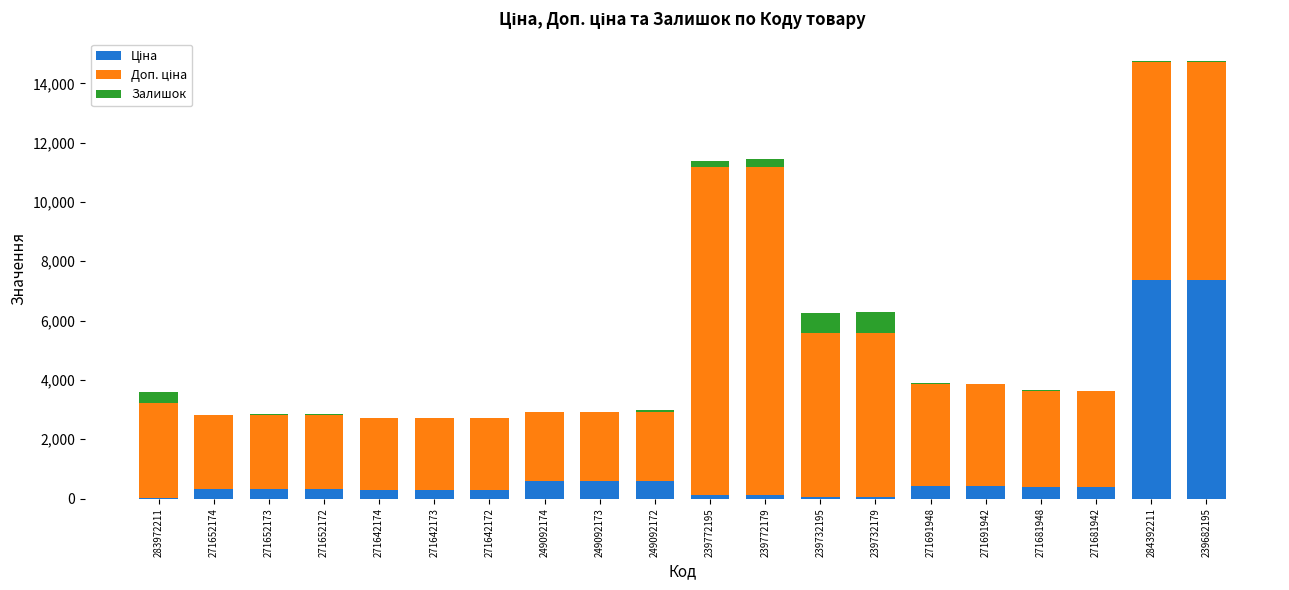

Are the bars horizontal?

No